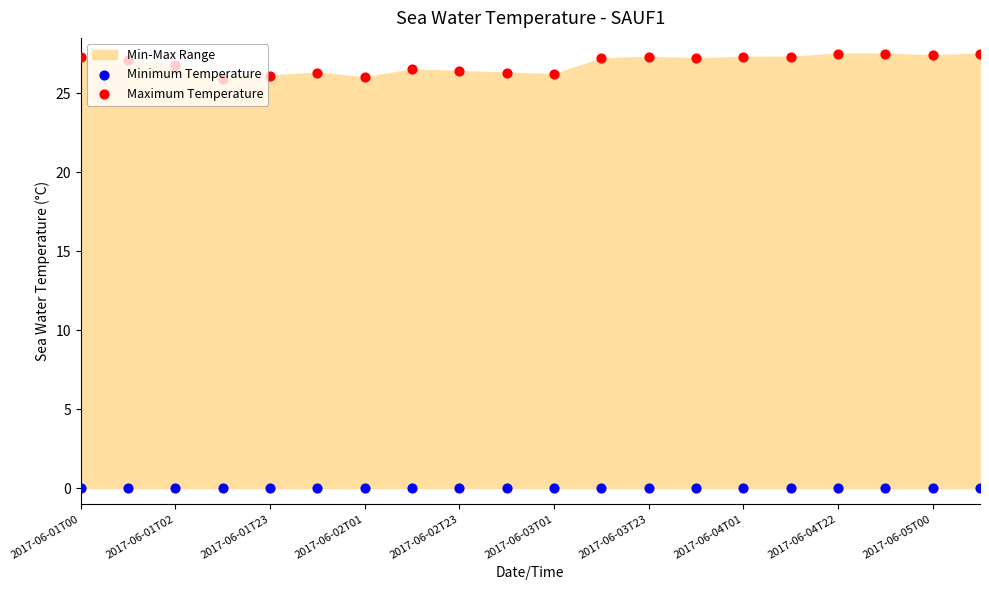

Which series has the largest total across all categories?

Maximum Temperature